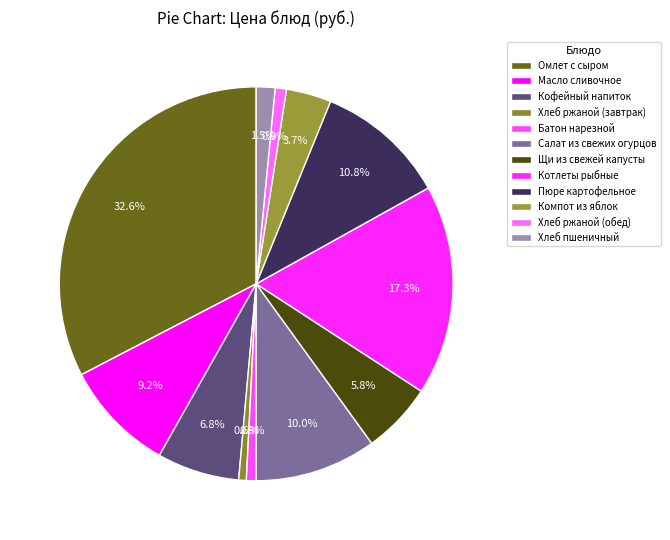

To the nearest percent, what percentage of the pie is Хлеб ржаной (завтрак)?

1%